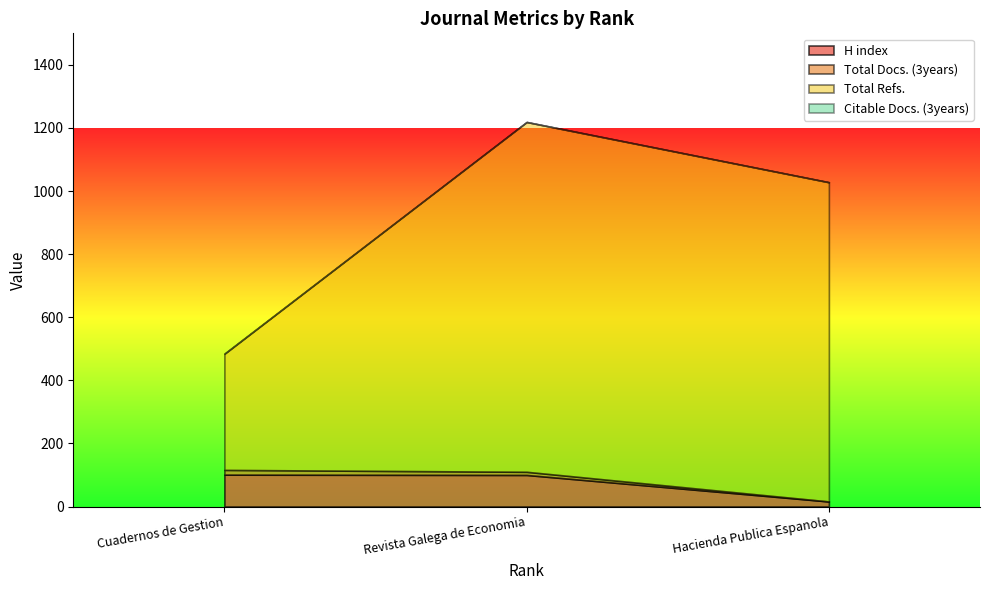

Count the Total Refs. values in the range 368 to 1109.

3